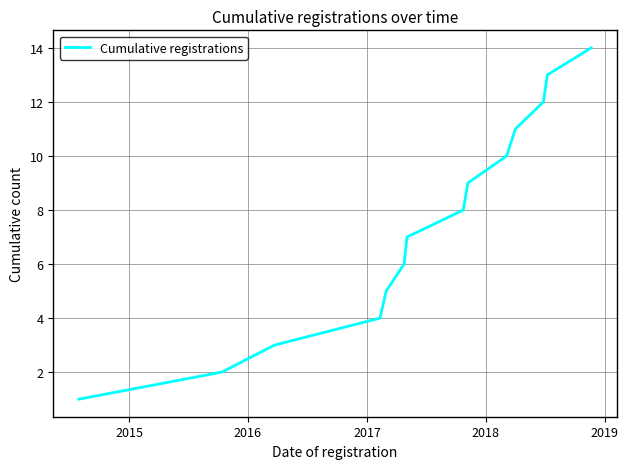

What is the difference between the second highest and second lowest values?

11